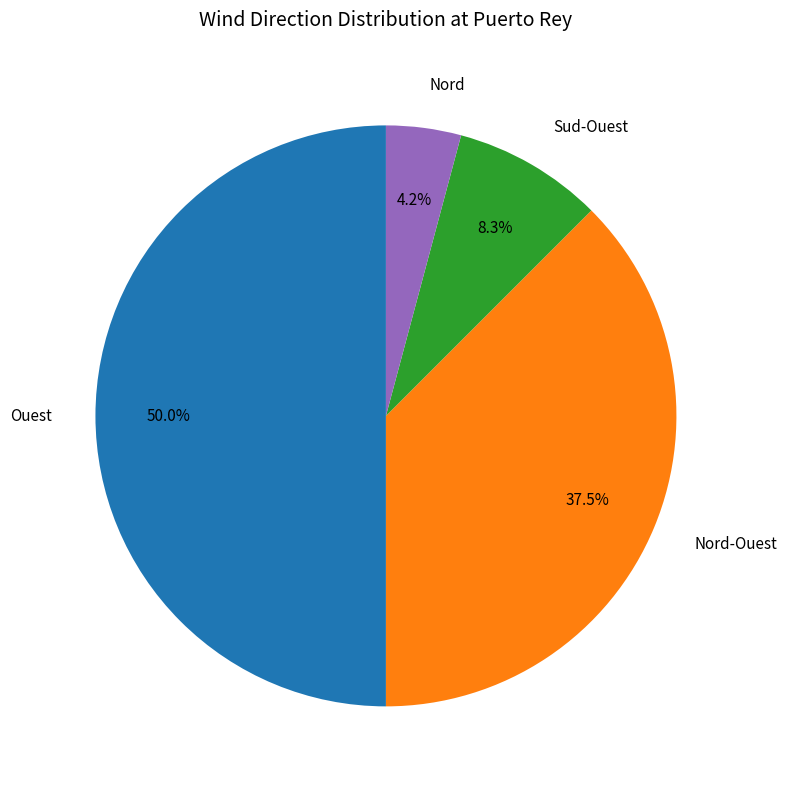

Is the sum of Ouest and Sud-Ouest greater than half?

Yes